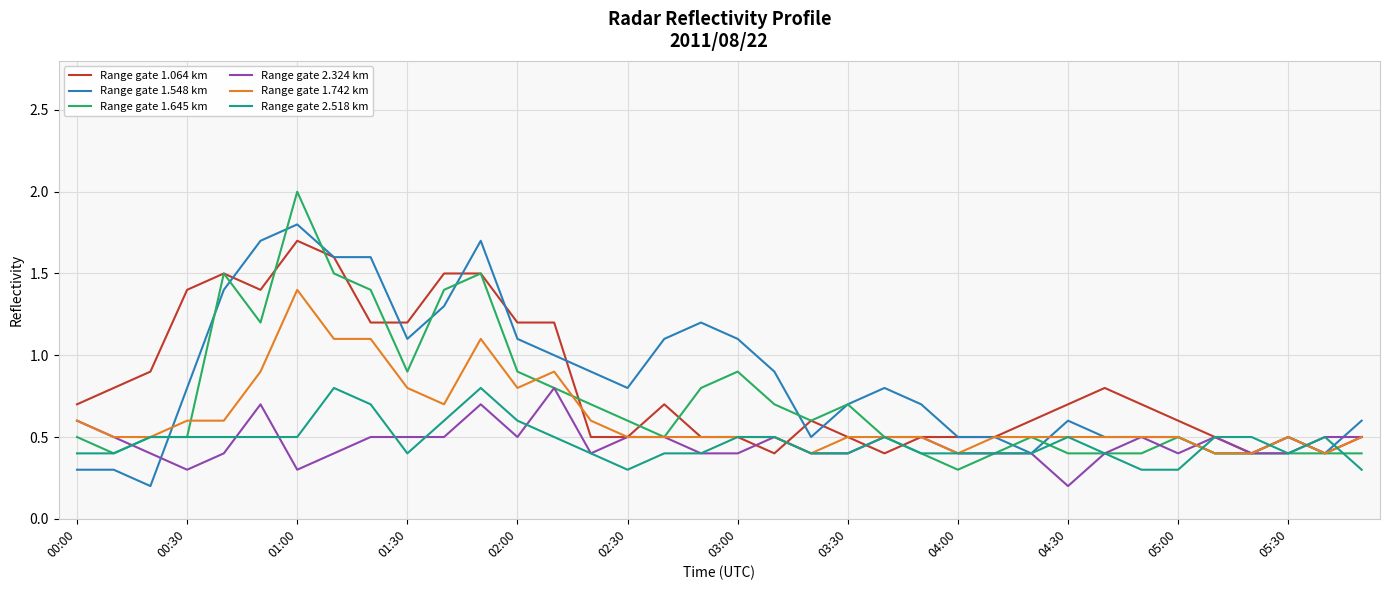

What is the maximum value for Range gate 1.645 km?

2.0